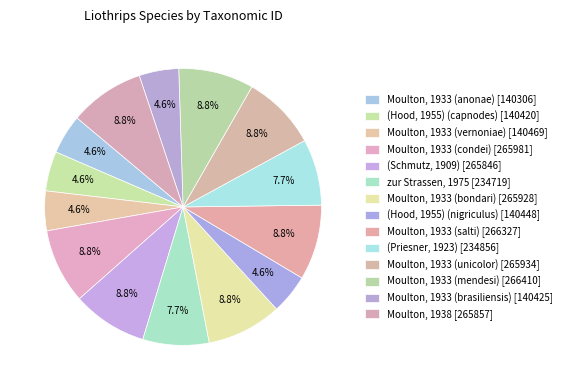

How many slices are in this pie chart?

14